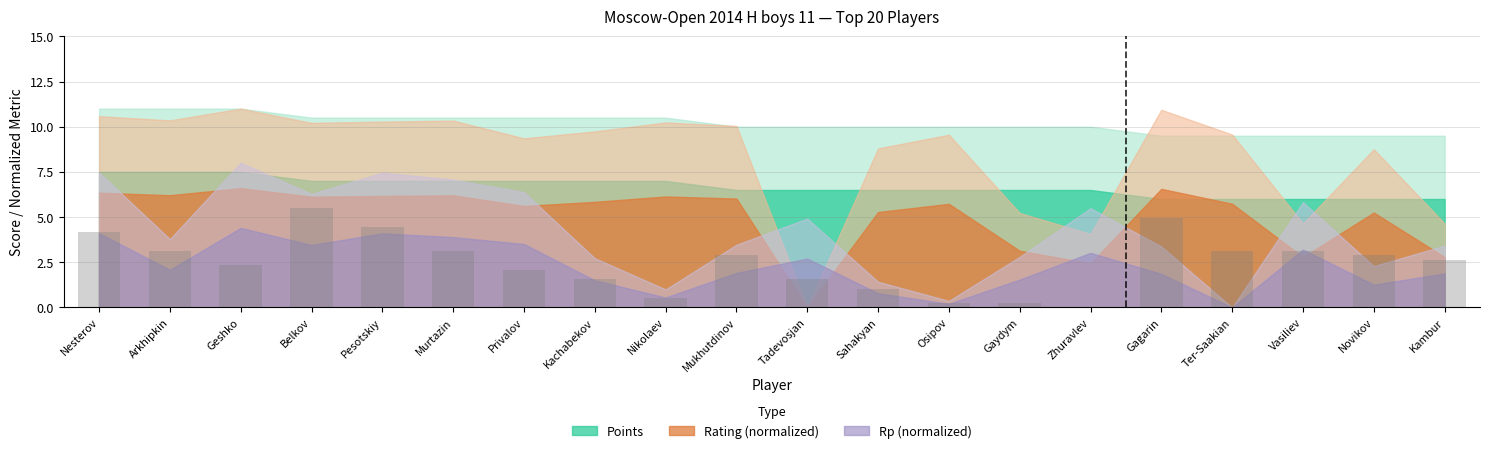

Does the chart contain stacked bars?

No